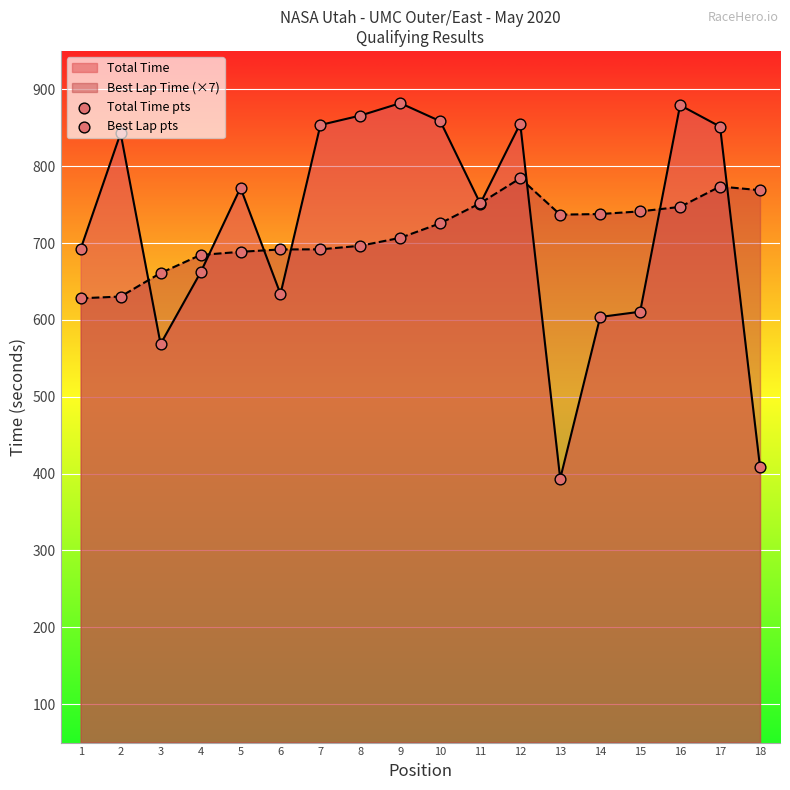

Which series has the largest total across all categories?

Total Time